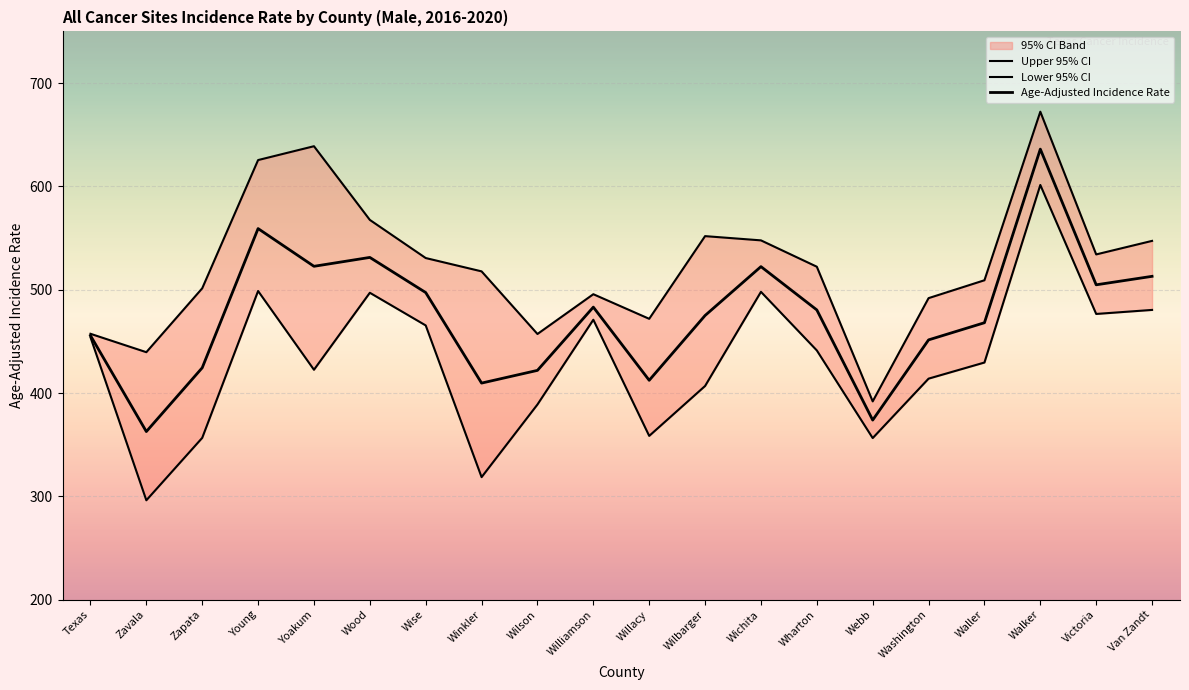

Reading left to right, list all the values displayed in this chart.

Upper 95% CI: 457.4	439.6	501.4	625.5	638.9	567.6	530.7	517.8	457.2	495.7	471.9	551.9	547.8	522.3	392.0	491.9	509.2	672.3	534.2	547.3
Lower 95% CI: 454.1	296.3	356.7	498.8	422.6	497.1	465.5	318.7	389.0	471.0	358.6	406.9	498.0	441.3	356.5	414.0	429.6	601.4	476.6	480.5
Age-Adjusted Incidence Rate: 455.7	362.8	424.5	559.2	522.7	531.3	497.3	409.7	422.0	483.2	412.4	475.1	522.4	480.5	373.9	451.5	468.1	636.1	504.8	513.0